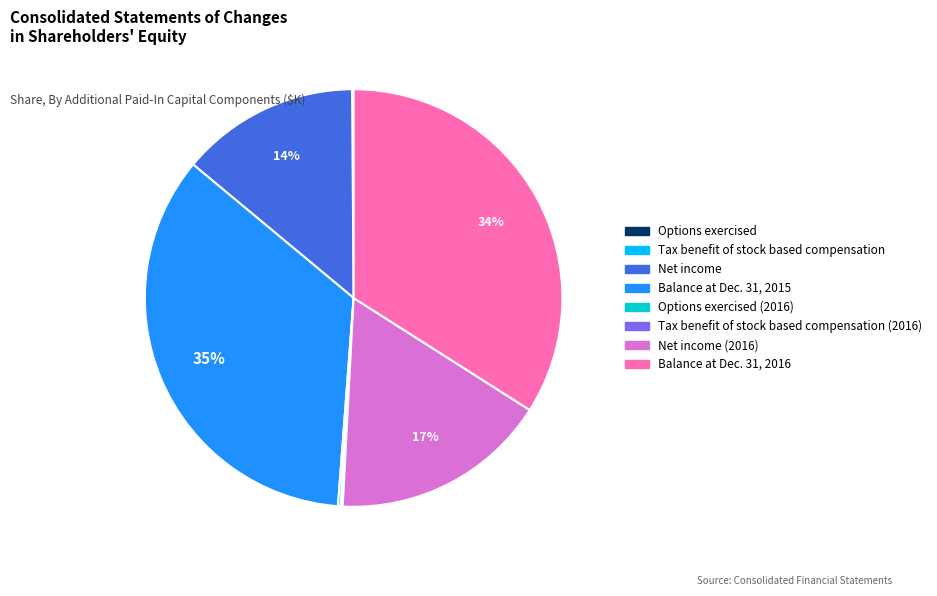

True or false: Balance at Dec. 31, 2015 accounts for 35% of the total.

True